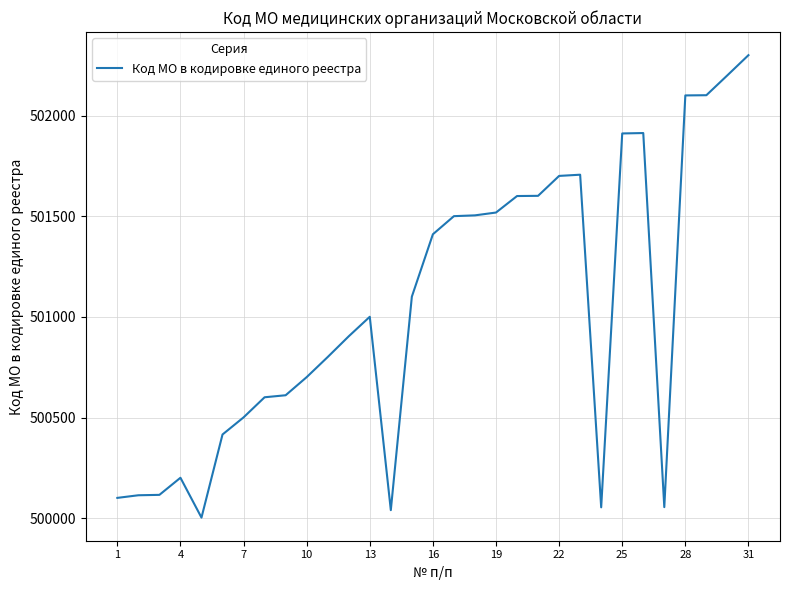

What is the maximum value shown in the chart?

502301